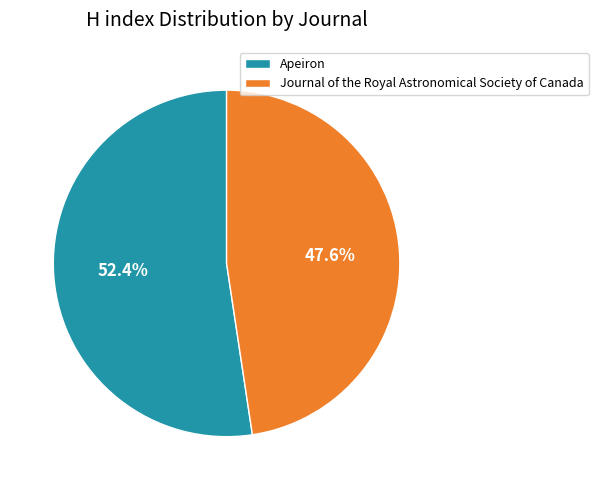

Which has a higher value, Apeiron or Journal of the Royal Astronomical Society of Canada?

Apeiron